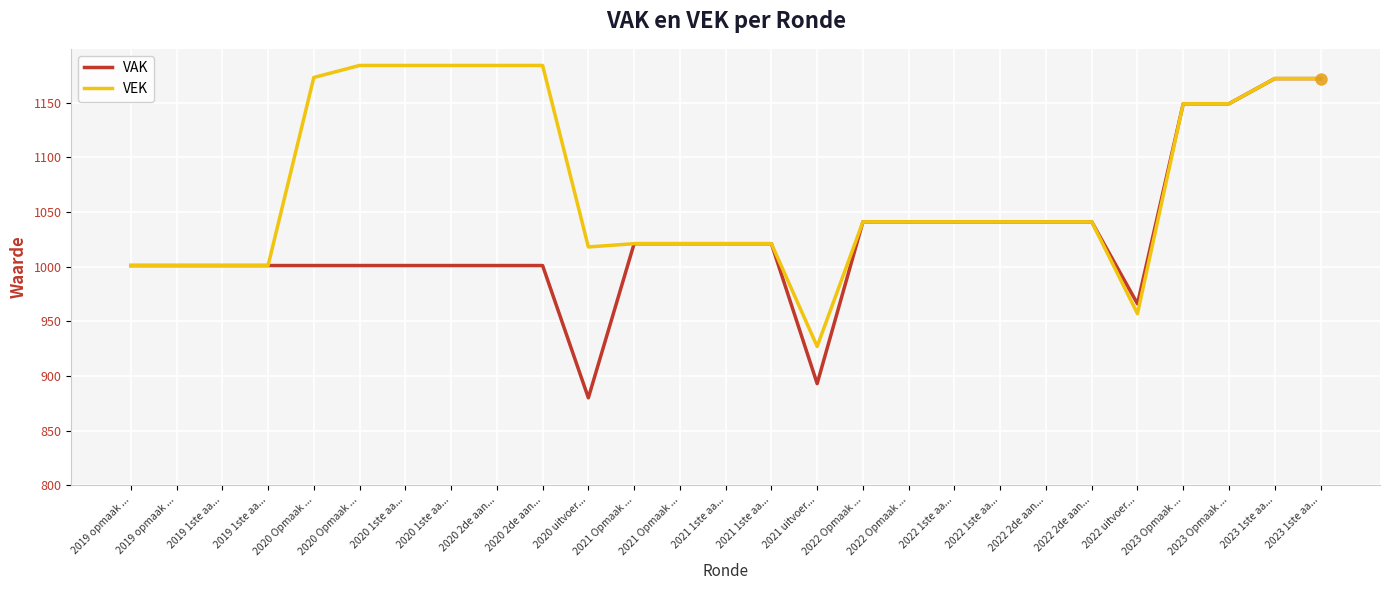

What is the total value across all series at 2020 Opmaak ...?

2174